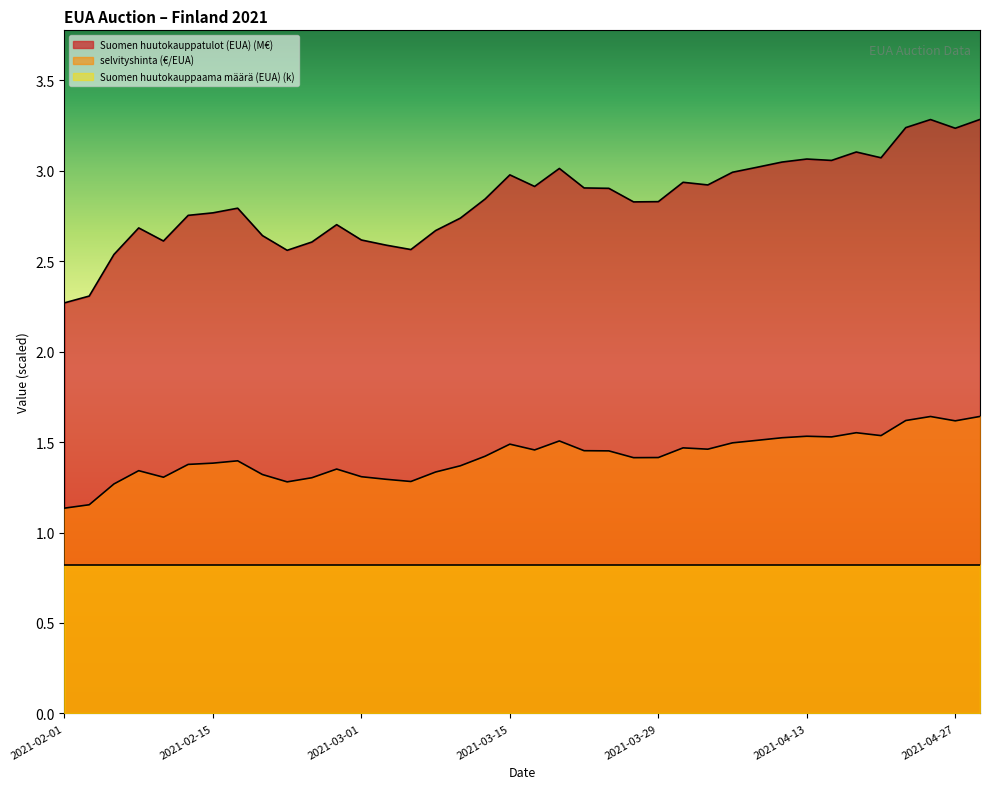

Which has a higher value, 2021-03-22 or 2021-03-30?

2021-03-30